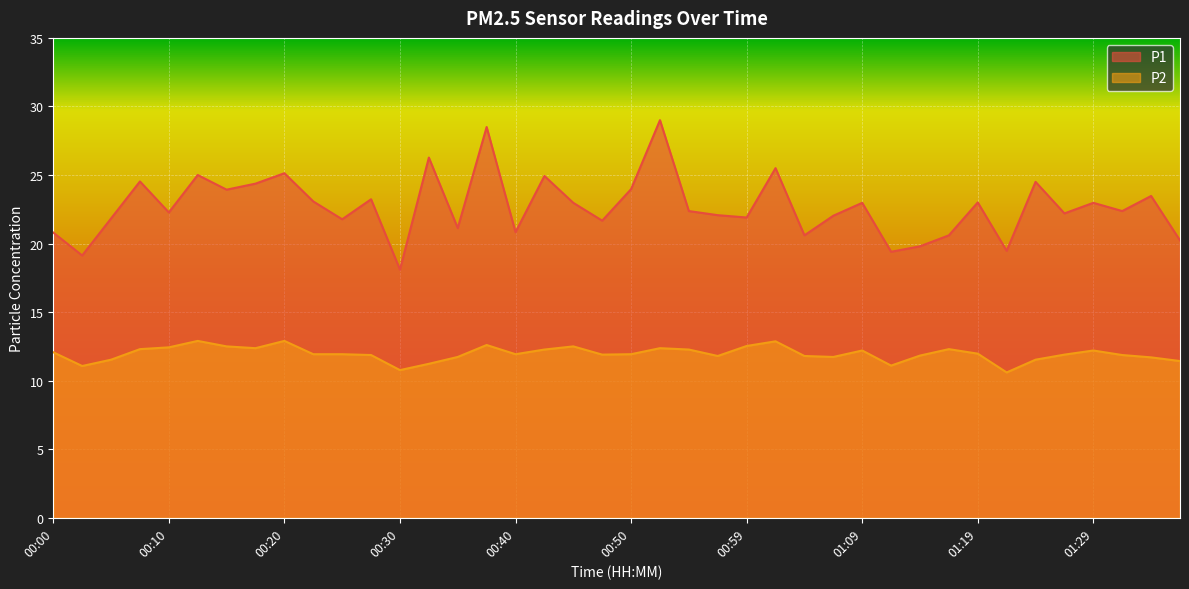

What is the sum of all P1 values?

907.9